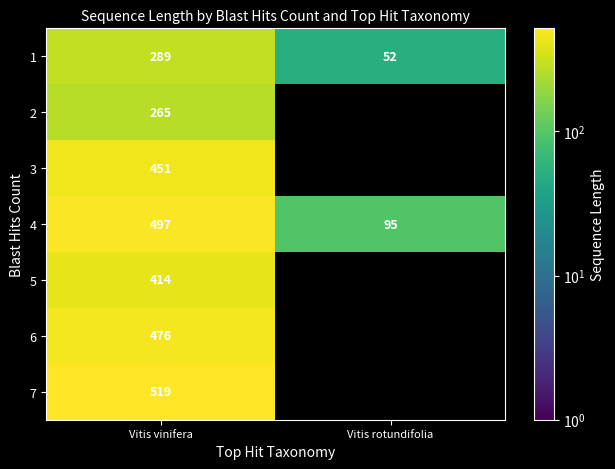

What is the difference between the highest and lowest values at Vitis vinifera?

254